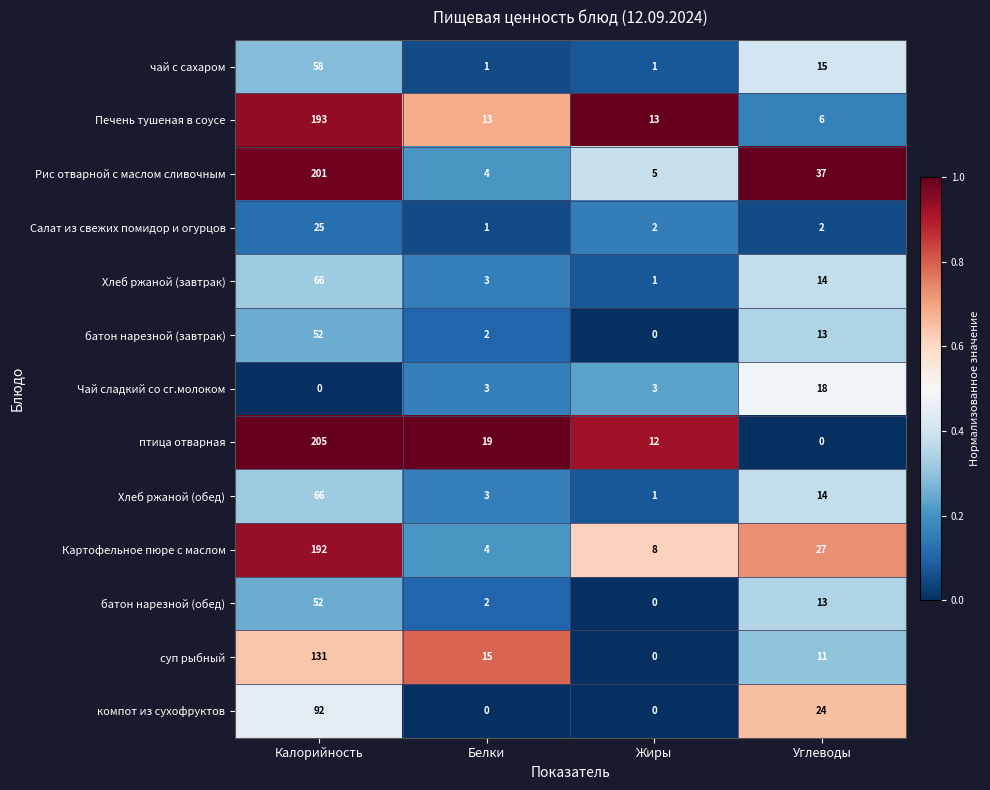

At which category does the chart reach its peak across all series?

Калорийность